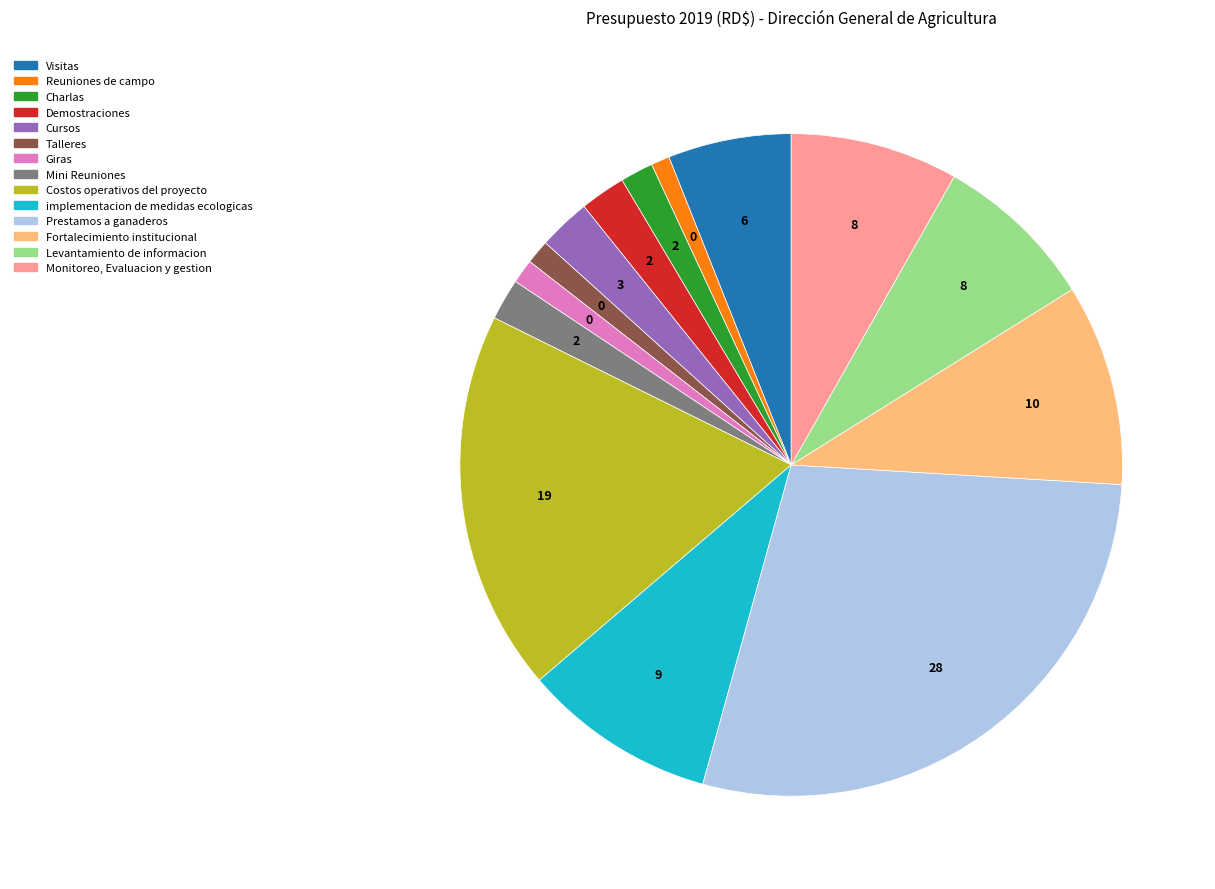

Do Charlas and Giras together represent more than half of the pie?

No